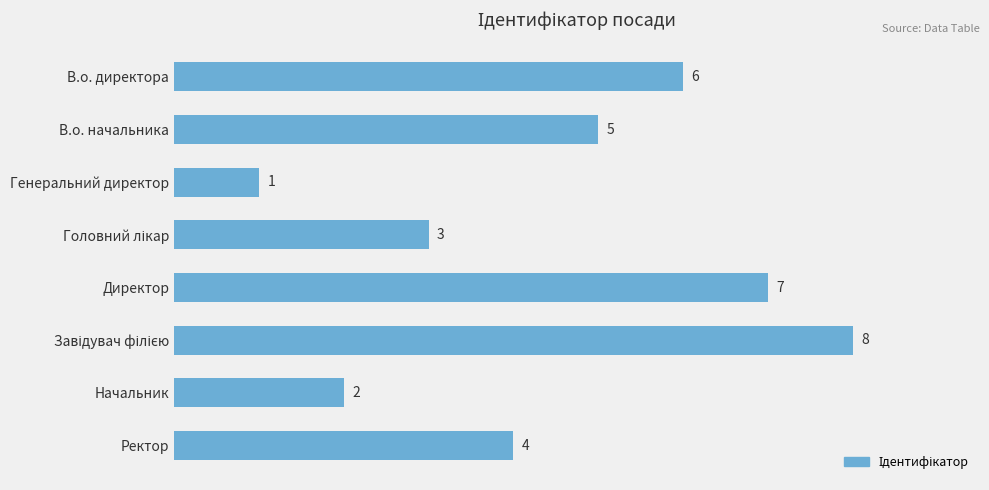

At which label is the value closest to 4?

Ректор